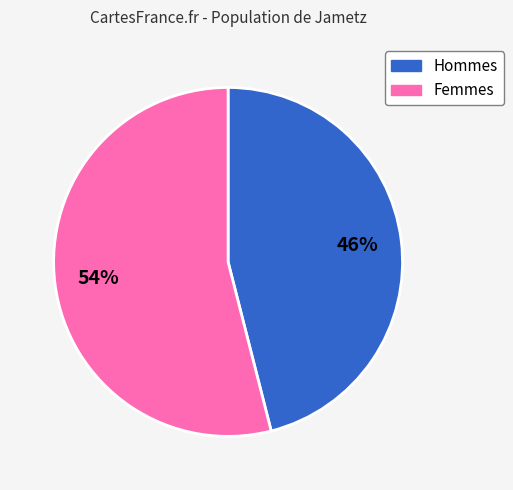

Is there a majority slice in this chart?

Yes